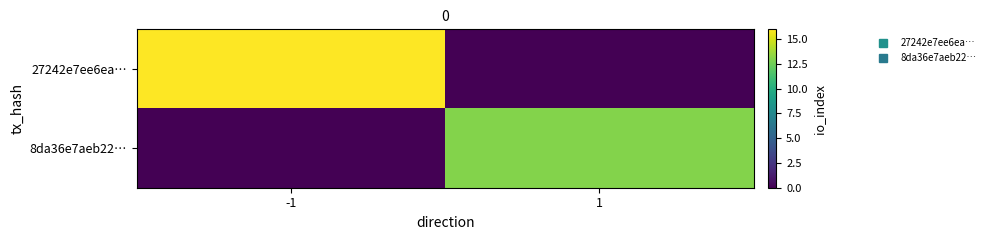

Which series has the largest total across all categories?

27242e7ee6ea…